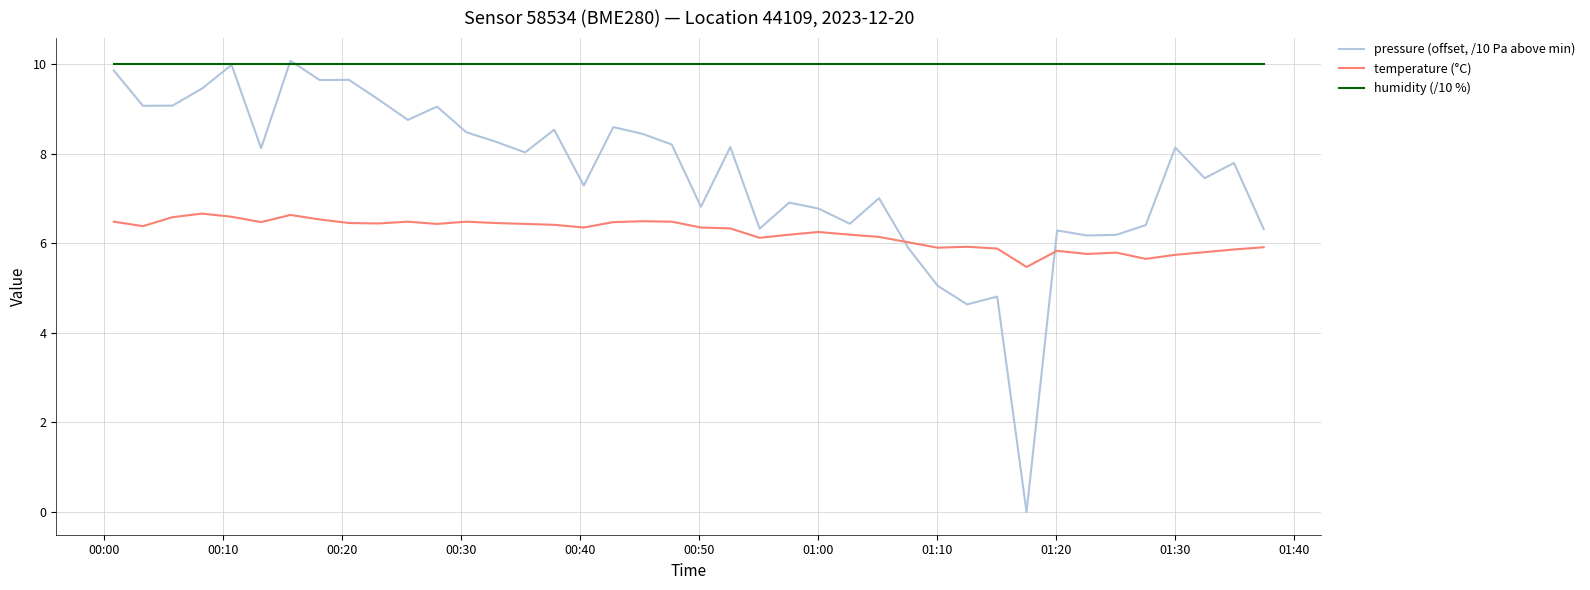

Rank the series by their maximum value, from lowest to highest.

temperature (°C), humidity (/10 %), pressure (offset, /10 Pa above min)